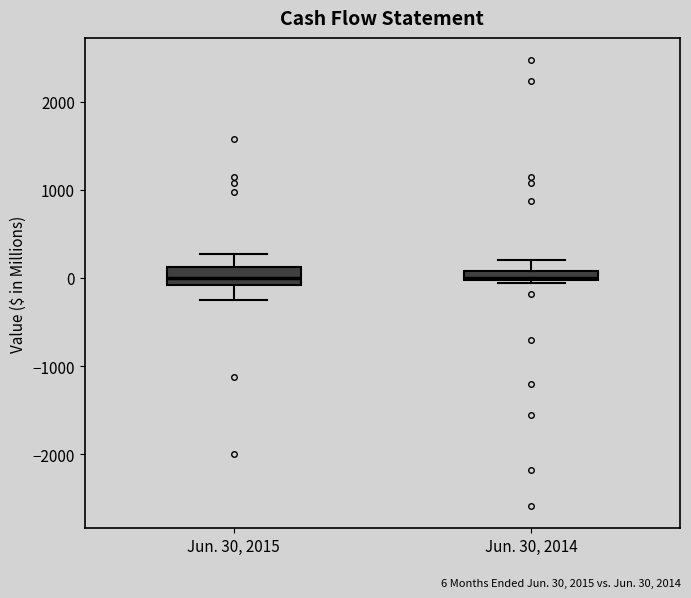

Where is the upper edge of the box for Jun. 30, 2015 on the y-axis? The values are not printed on the chart, so give them approximately, as read against the axis.

100